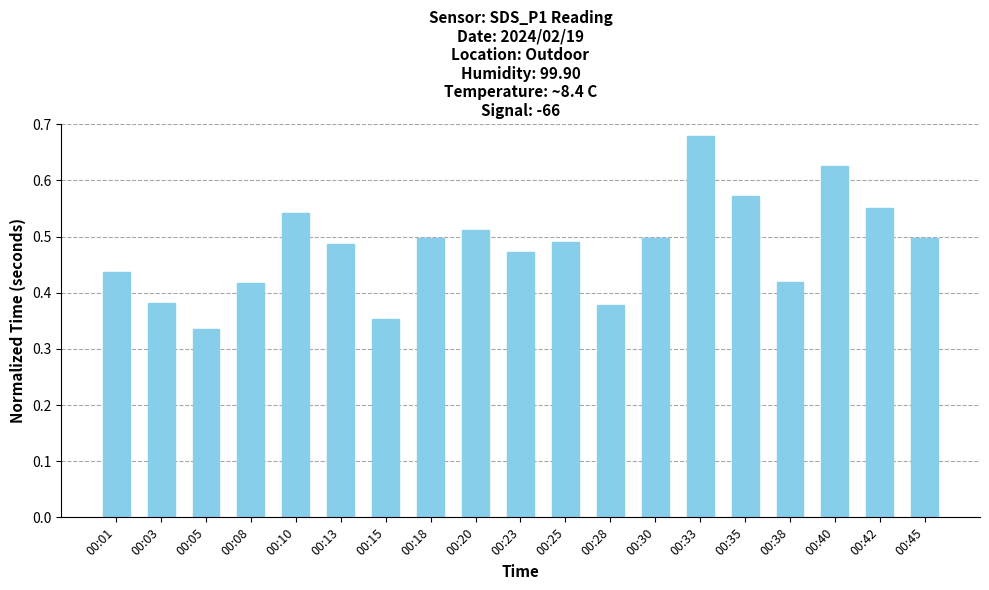

What is the sum of all values?

9.1